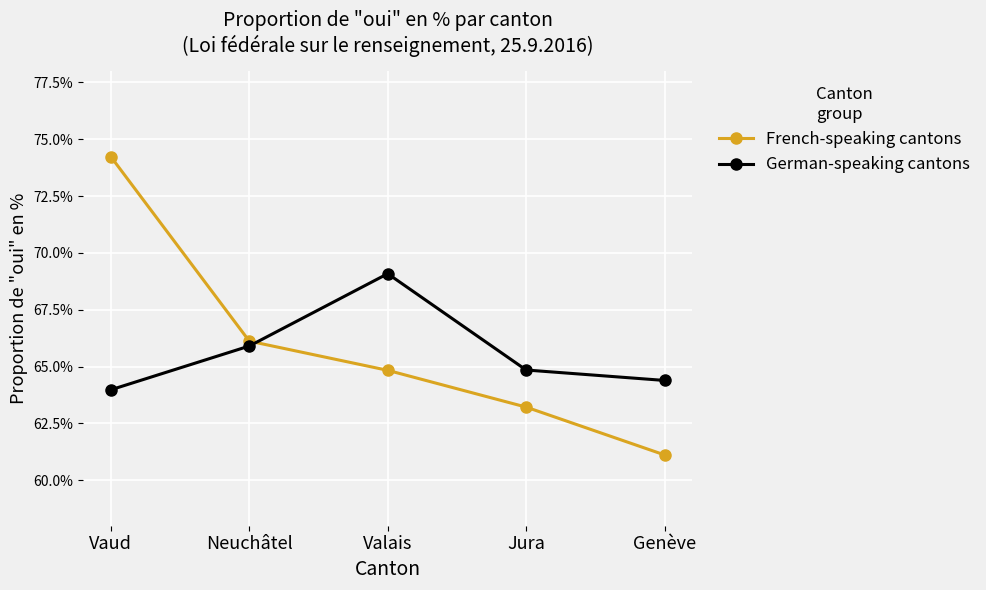

What is the difference between the French-speaking cantons values at Jura and Valais?

1.6